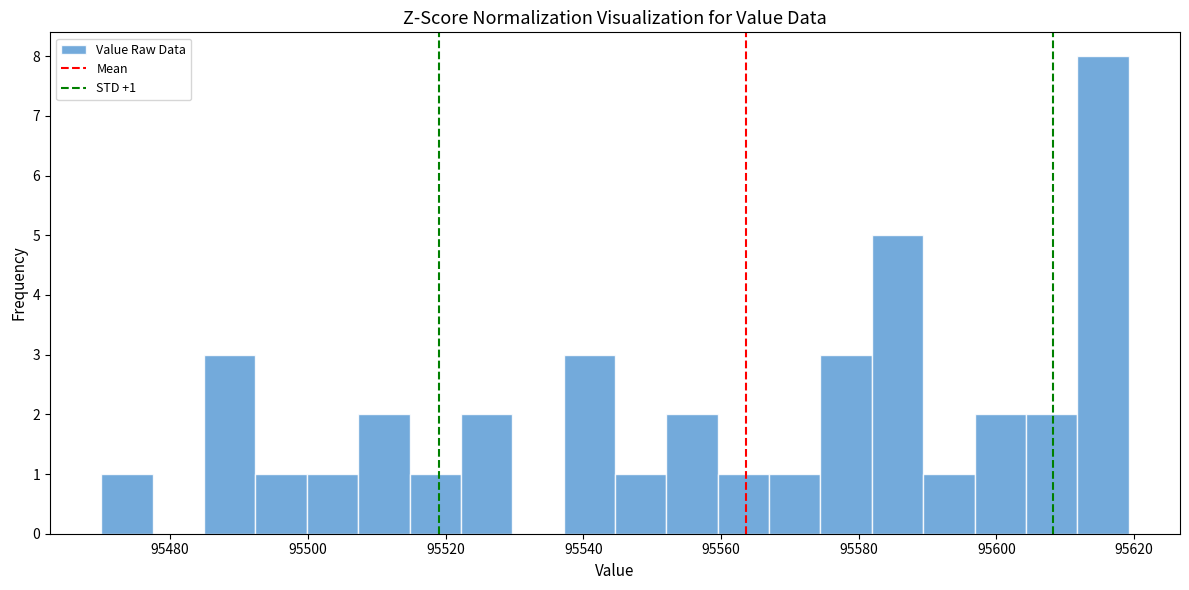

Around what value on the x-axis is the tallest bar? Give the approximate position of its centre, as read against the axis.

95616